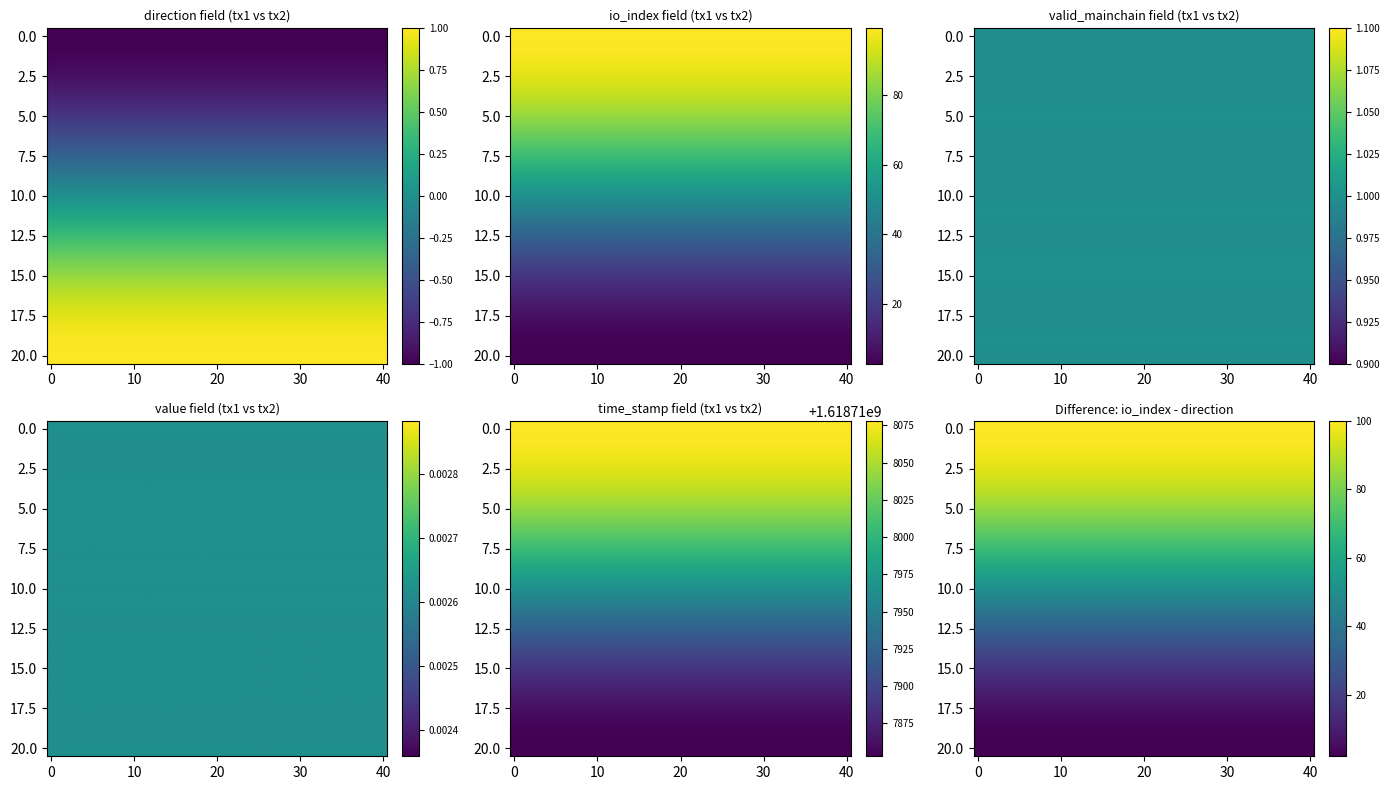

Reading right to left, extract all data points from this chart.

e9b2561c: time_stamp=1618718078.0	value=0.0	valid_mainchain=1.0	io_index=99.0	direction=-1.0
71cea2a5: time_stamp=1618717853.0	value=0.0	valid_mainchain=1.0	io_index=3.0	direction=1.0